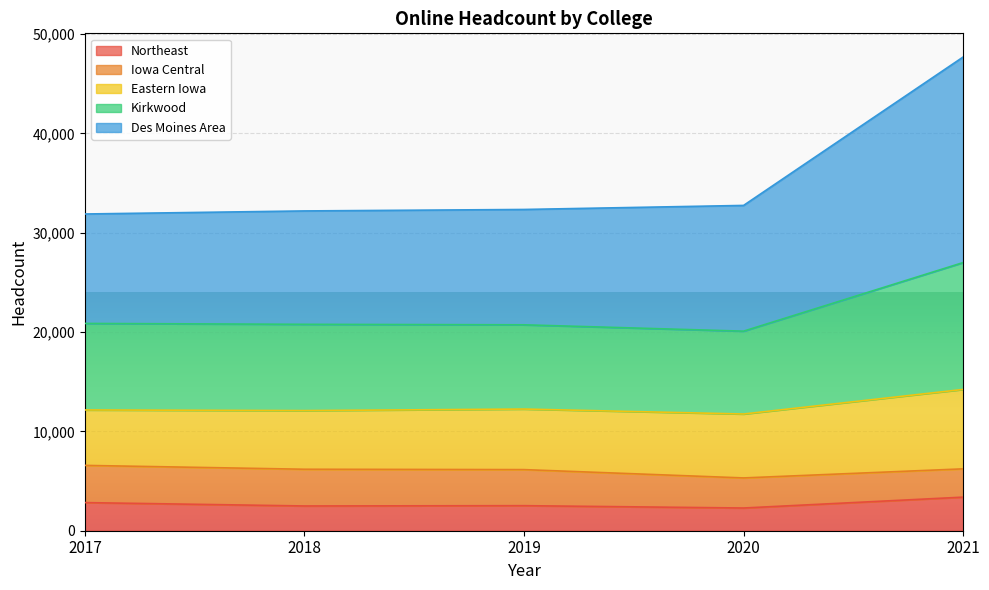

Is it true that Northeast equals 1797 at 2017?

False